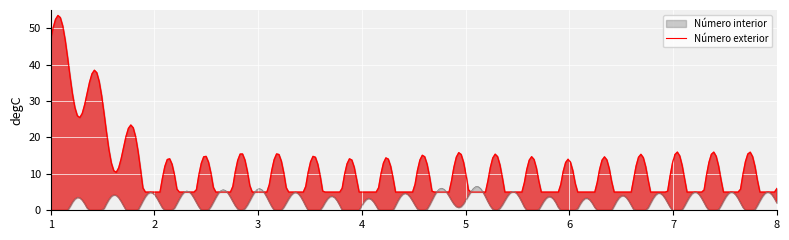

Reading left to right, list all the values displayed in this chart.

Número exterior: 1=47	2=4	3=6	4=4	5=6	6=4	7=6	8=6
Número interior: 1=0	2=2	3=3	4=0	5=4	6=0	7=2	8=2